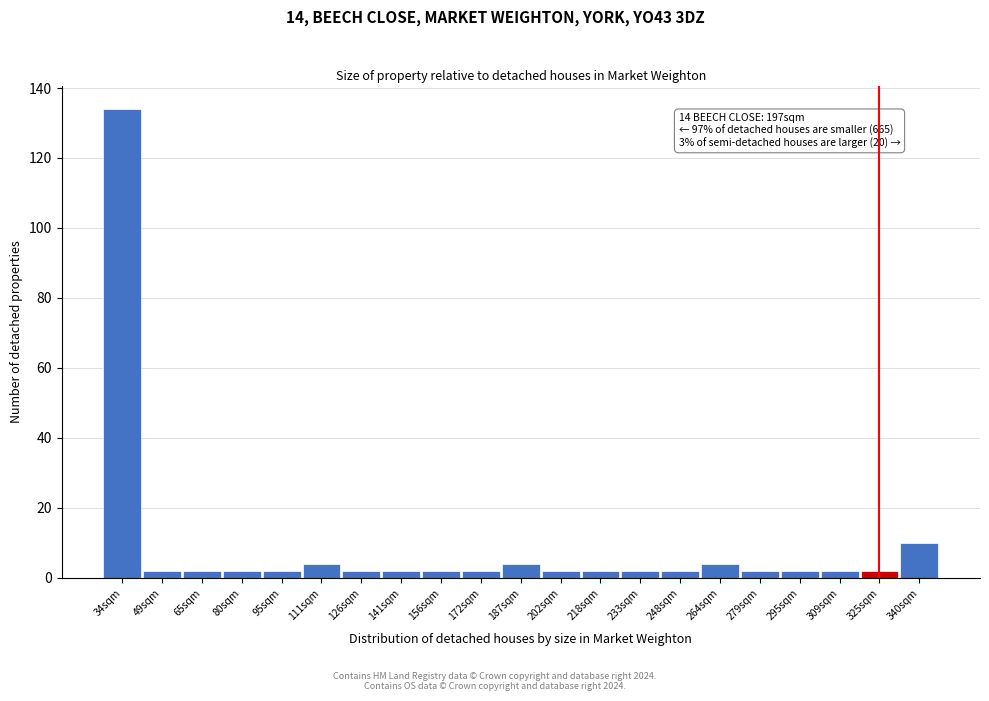

Reading right to left, what are all the values shown in this chart?

10	2	2	2	2	4	2	2	2	2	4	2	2	2	2	4	2	2	2	2	134